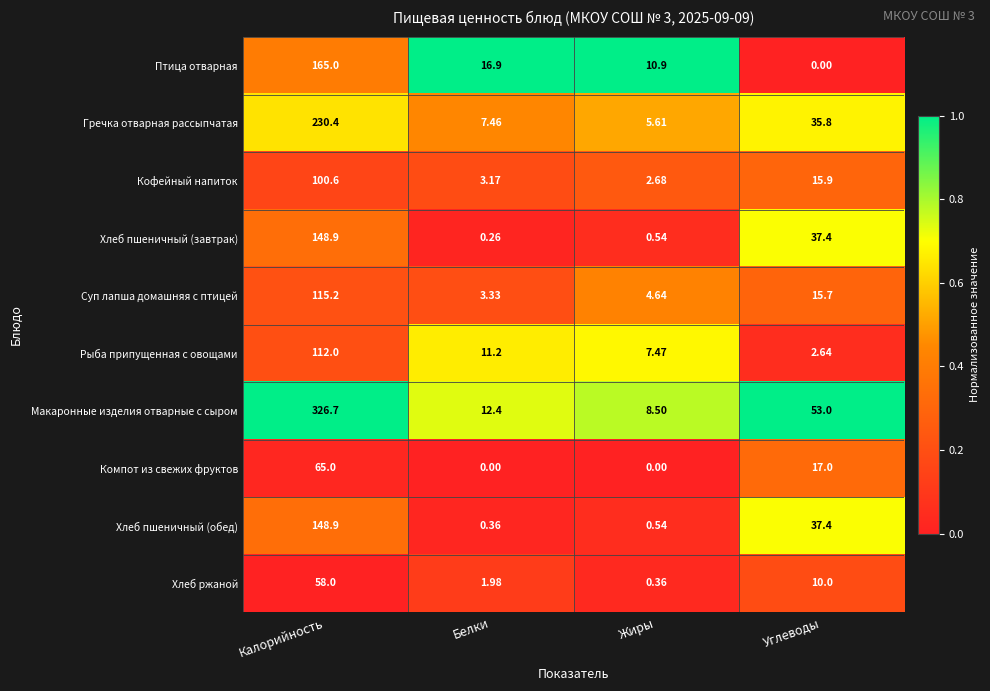

What is the total value across all series at Калорийность?

1470.7